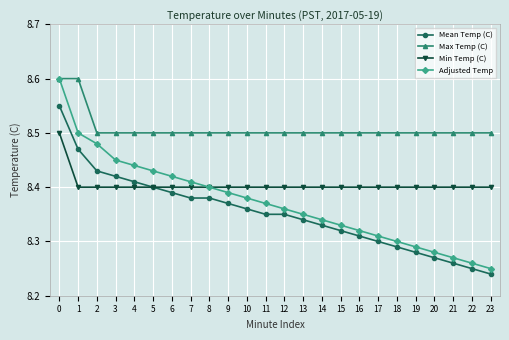

Count the Mean Temp (C) values in the range 8 to 9.

24